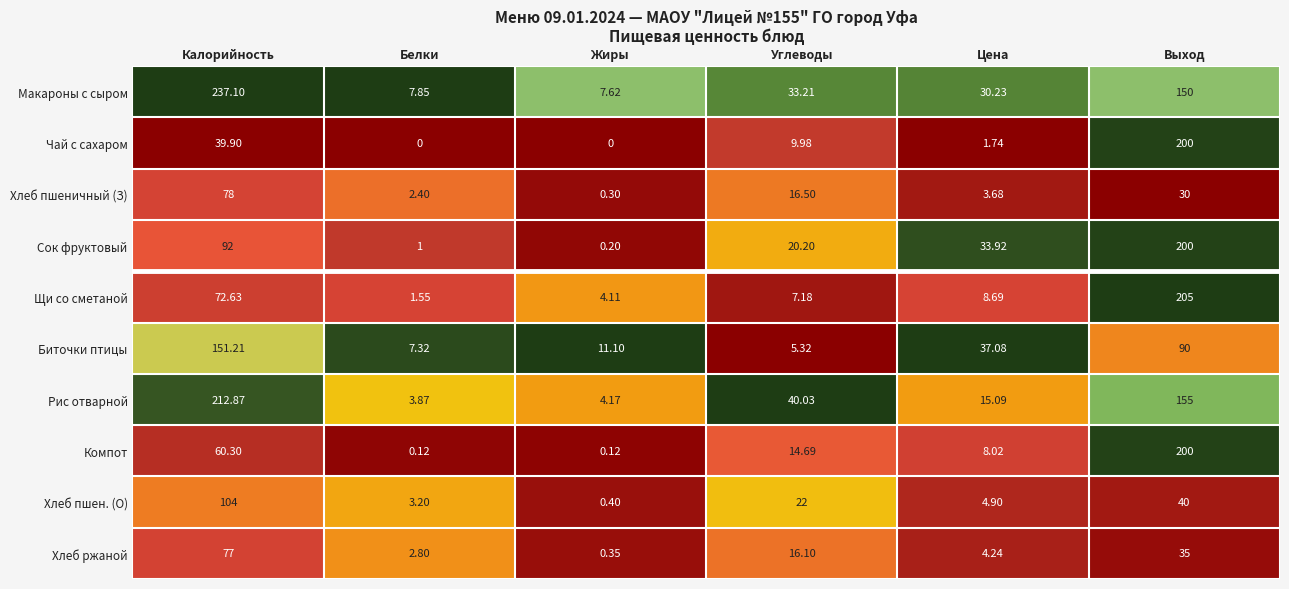

At which category is the sum across all series the highest?

Выход